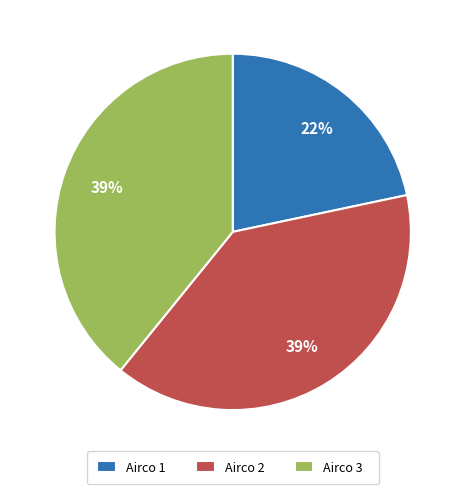

Combined, do Airco 1 and Airco 3 account for over 50%?

Yes